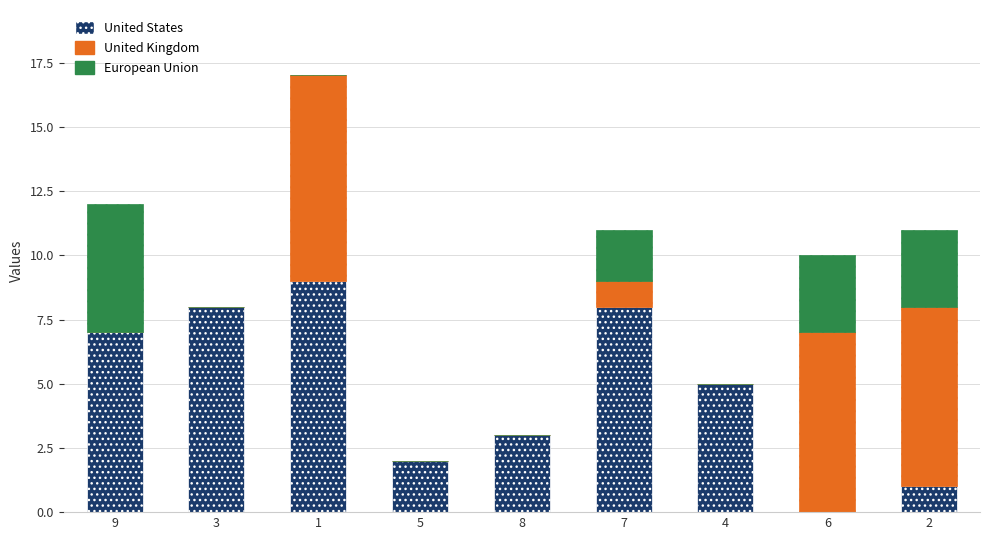

The value of United States at 2 is 1. True or false?

True